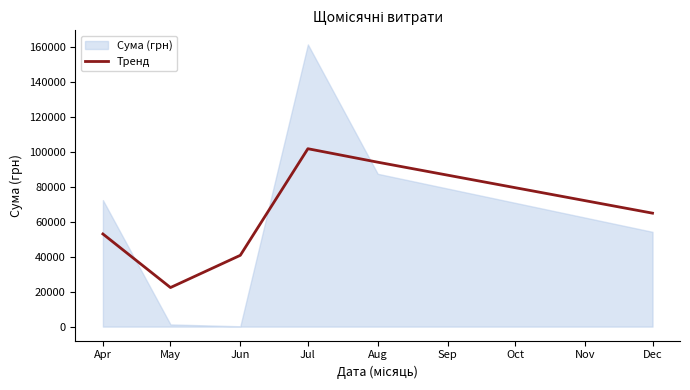

Which category has the highest value across all series?

Jul